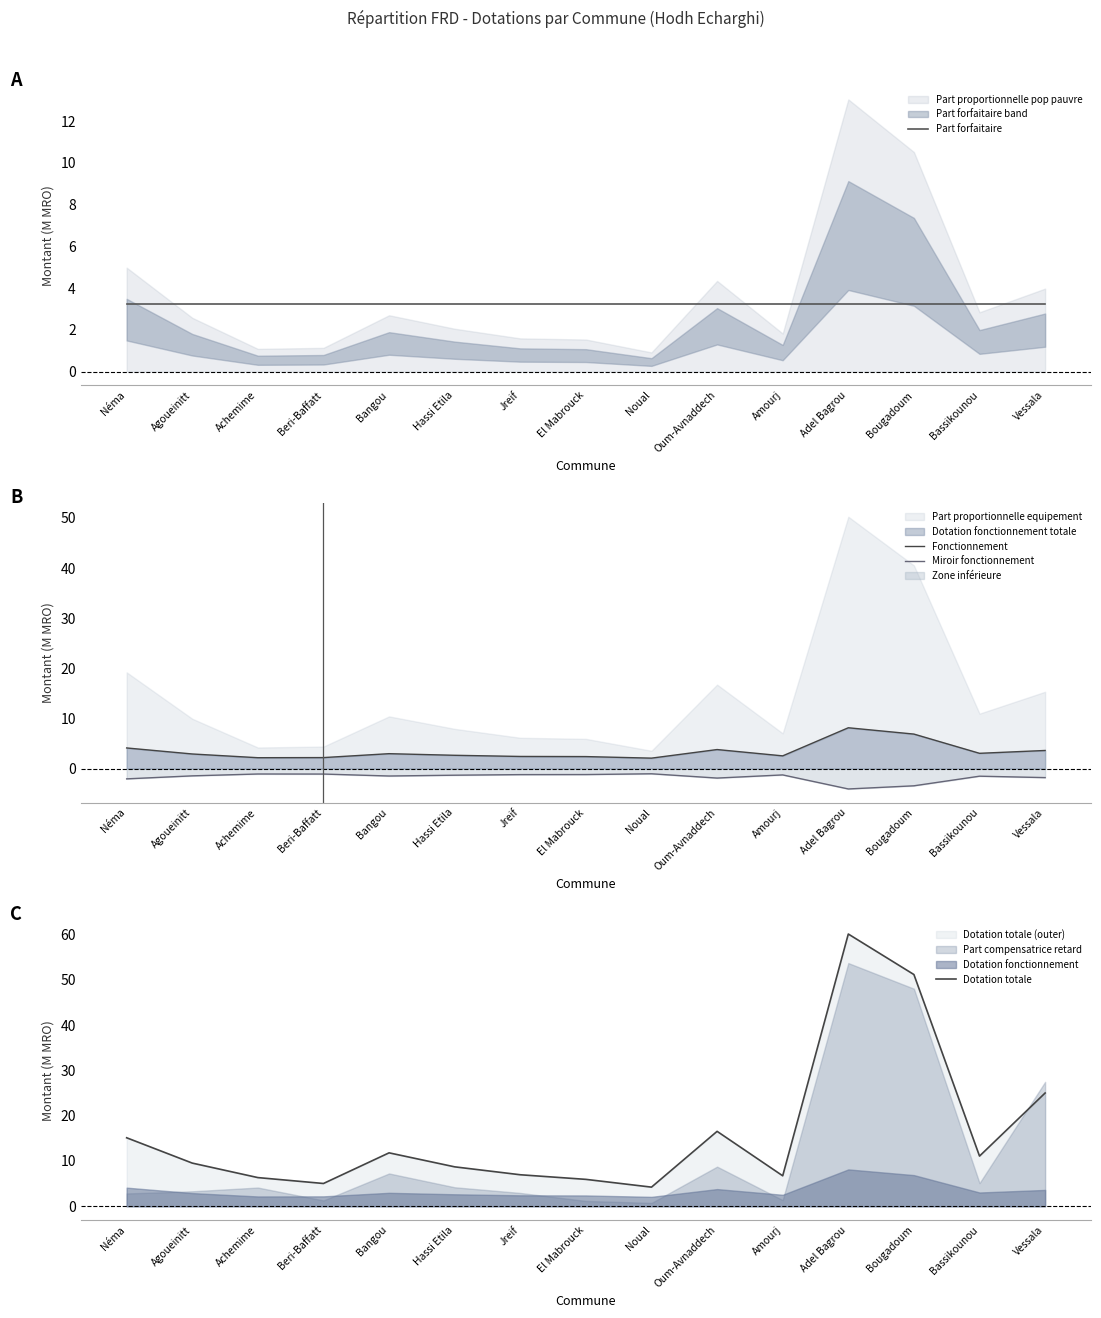

List the series in order of their peak value, highest first.

Dotation totale, Fonctionnement, Part forfaitaire, Miroir fonctionnement